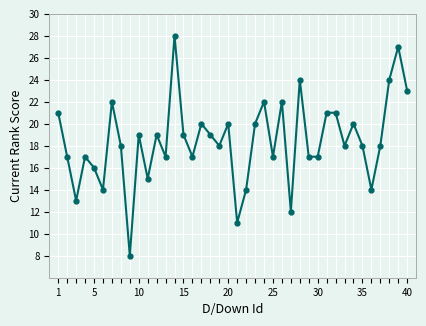

How many data points does each series have?

40